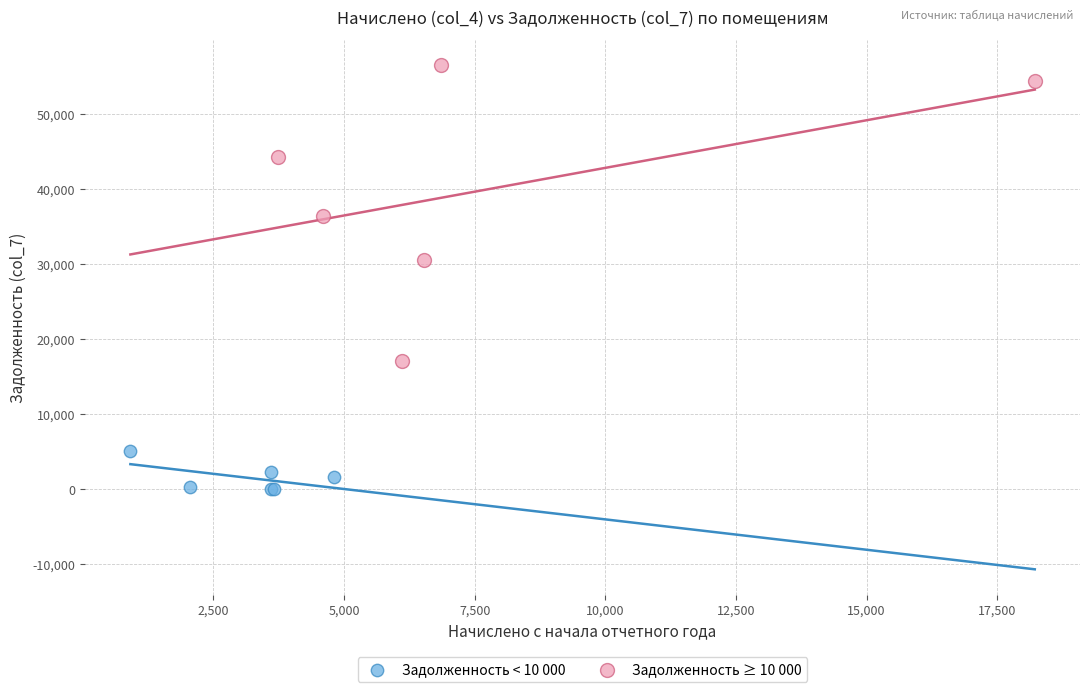

Which series reaches the minimum Y coordinate?

Задолженность < 10 000